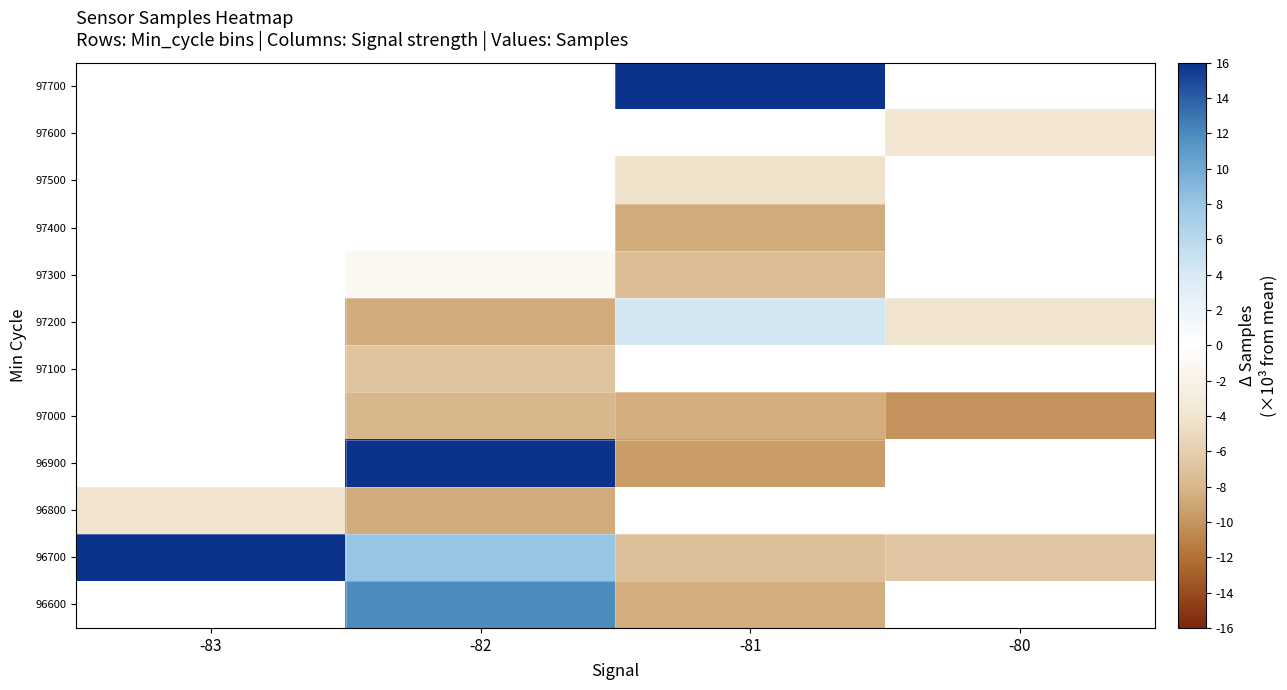

At which category does the chart reach its minimum across all series?

-80